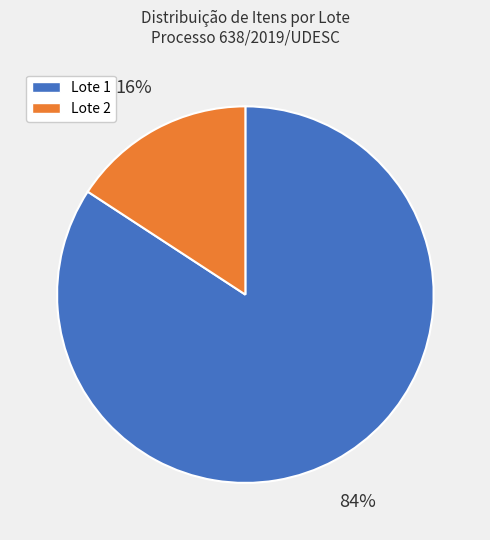

Does any single category account for the majority?

Yes